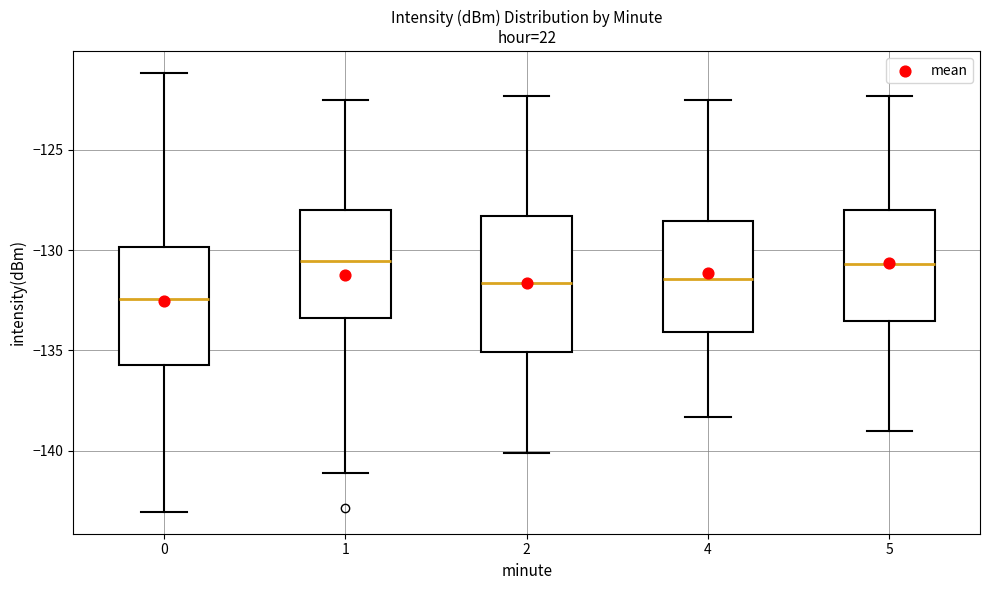

Reading left to right, read every box against the y-axis: the position of its median line, the range the box covers, and the ends of its whiskers. The values are not printed on the chart, so give them approximately, as read against the axis.

0: median -132.5, box -135.5 to -130.0, whiskers -143.0 to -121.0
1: median -130.5, box -133.5 to -128.0, whiskers -141.0 to -122.5
2: median -131.5, box -135.0 to -128.5, whiskers -140.0 to -122.5
4: median -131.5, box -134.0 to -128.5, whiskers -138.5 to -122.5
5: median -130.5, box -133.5 to -128.0, whiskers -139.0 to -122.5